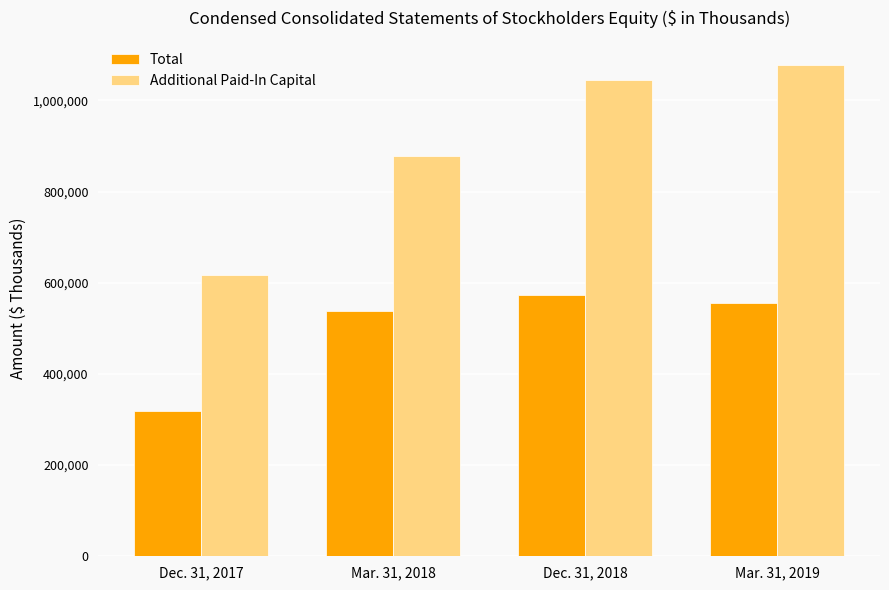

What is the value of the Total bar at the 4th from the left?

556538